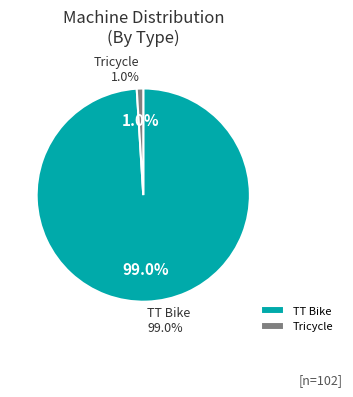

What percentage do TT Bike and Tricycle together represent?

100.0%